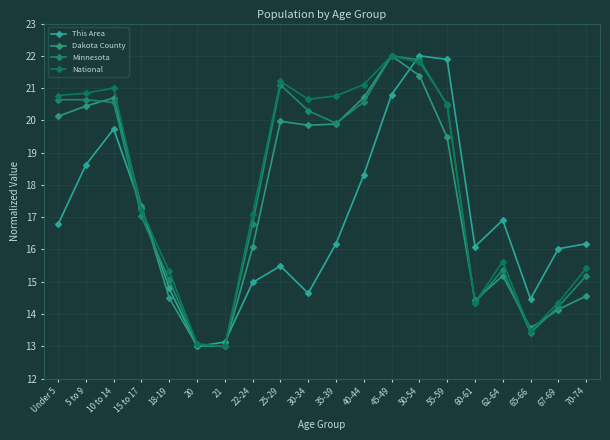

What is the difference between the This Area values at 45-49 and 5 to 9?

2.2